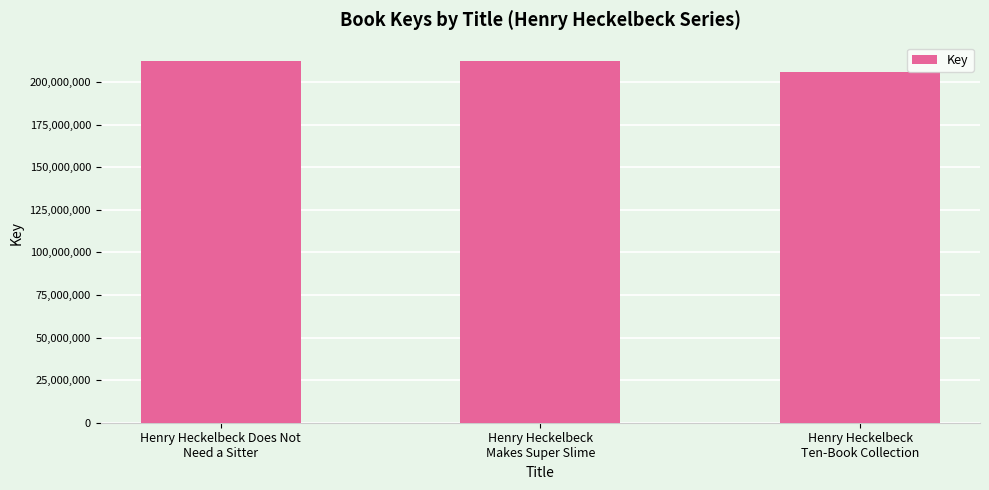

At which category does the chart reach its minimum across all series?

Henry Heckelbeck
Ten-Book Collection